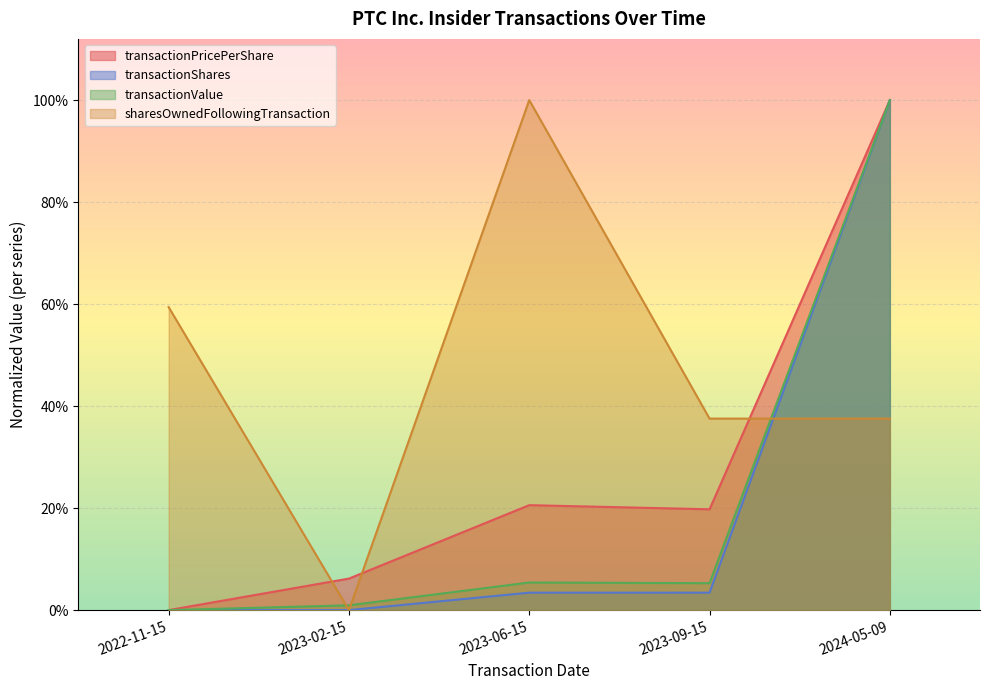

List the series in order of their peak value, lowest first.

transactionPricePerShare, transactionShares, transactionValue